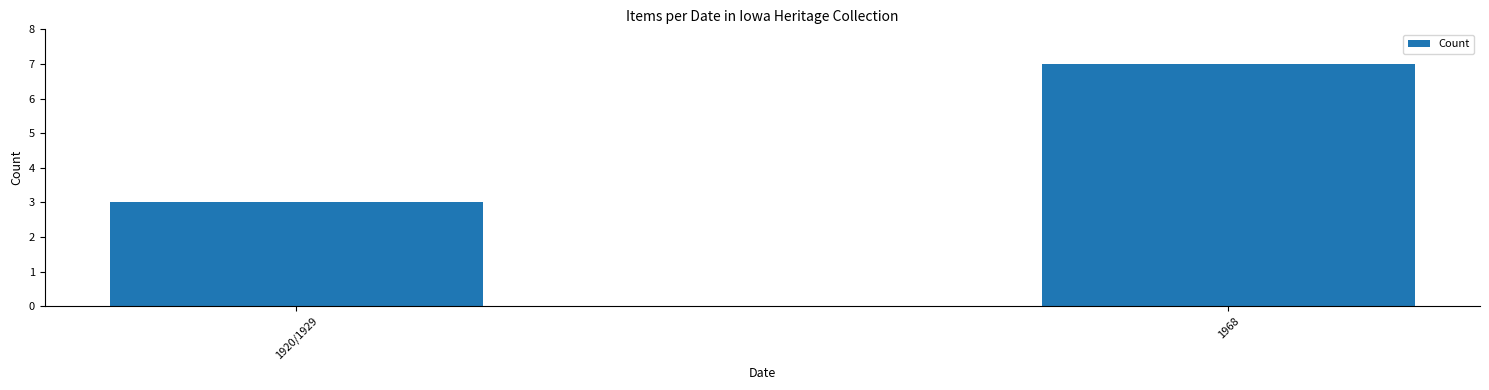

What is the average value?

5